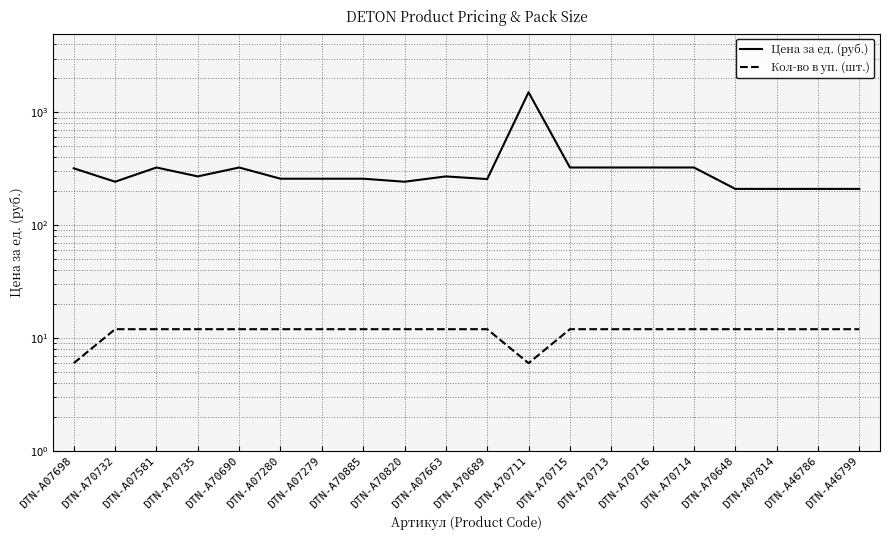

What is the total value across all series at DTN-A70885?

270.5